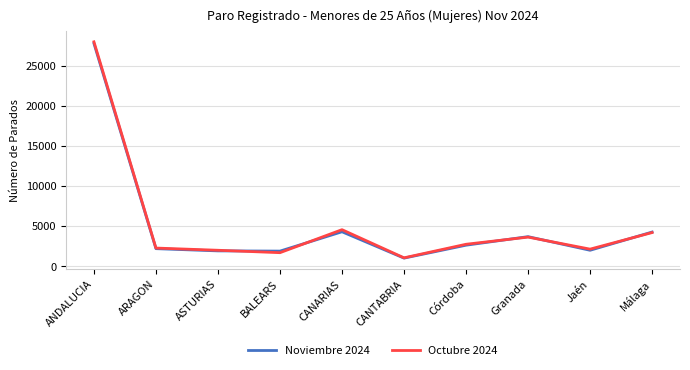

Is the value of Noviembre 2024 at Málaga greater than the value of Octubre 2024 at ASTURIAS?

Yes